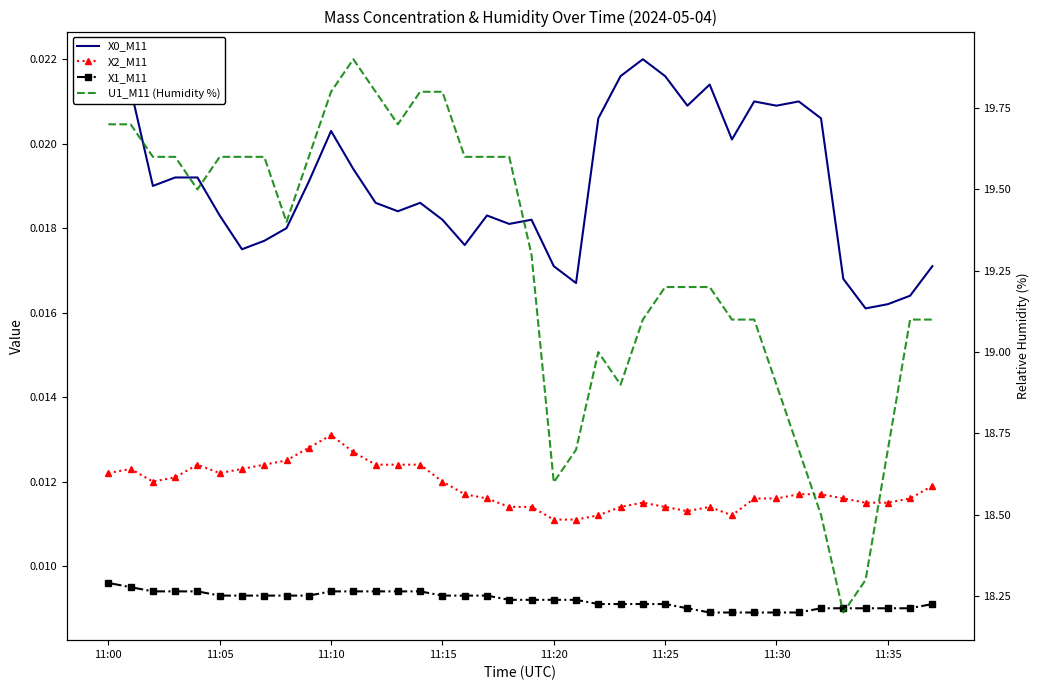

What are all the series names shown in the legend?

X0_M11, X2_M11, X1_M11, U1_M11 (Humidity %)